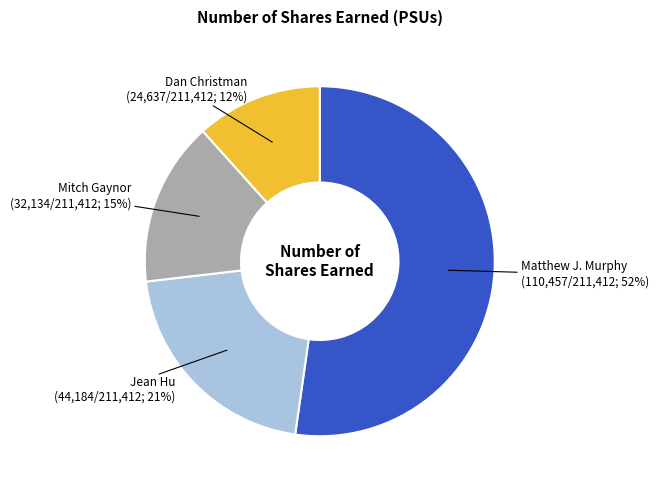

To the nearest percent, what is the average slice percentage?

25%